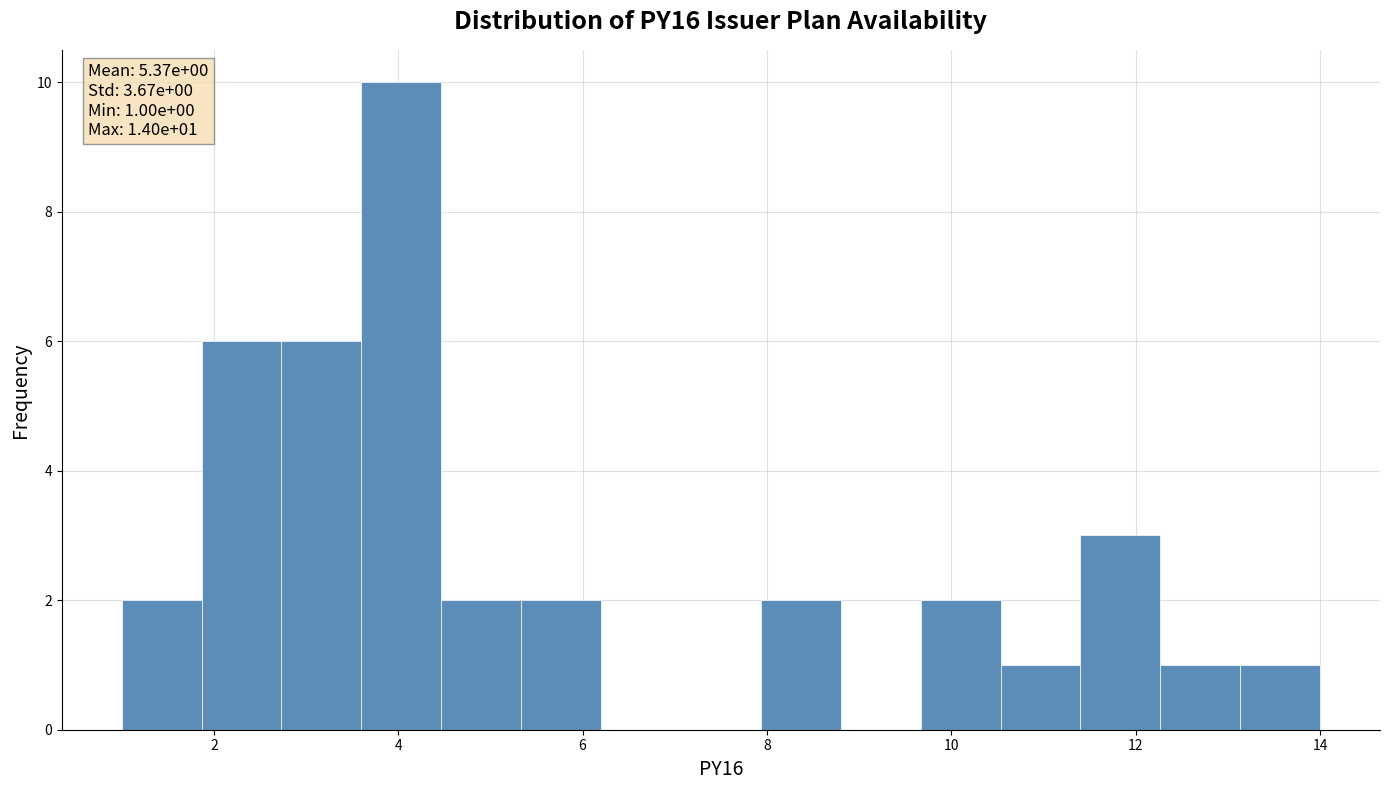

Over which range of the x-axis is the bar tallest?

3.6 to 4.4